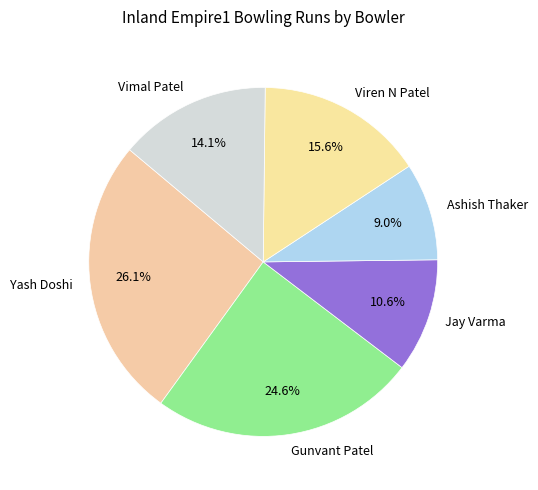

Is there any slice that represents more than half of the pie?

No